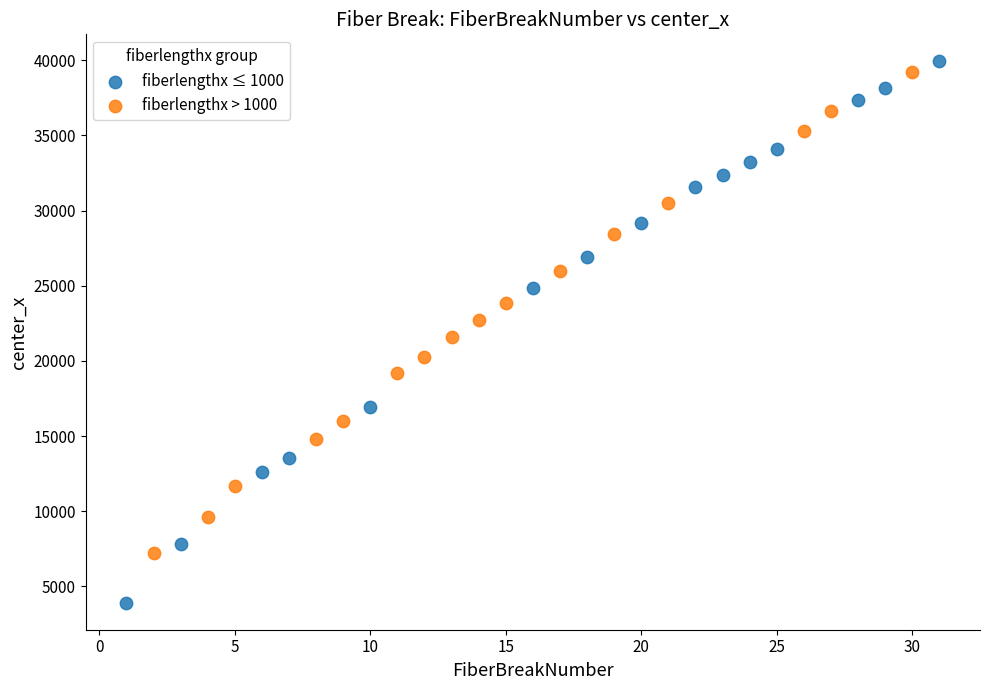

Which series contains the lowest Y value?

fiberlengthx ≤ 1000